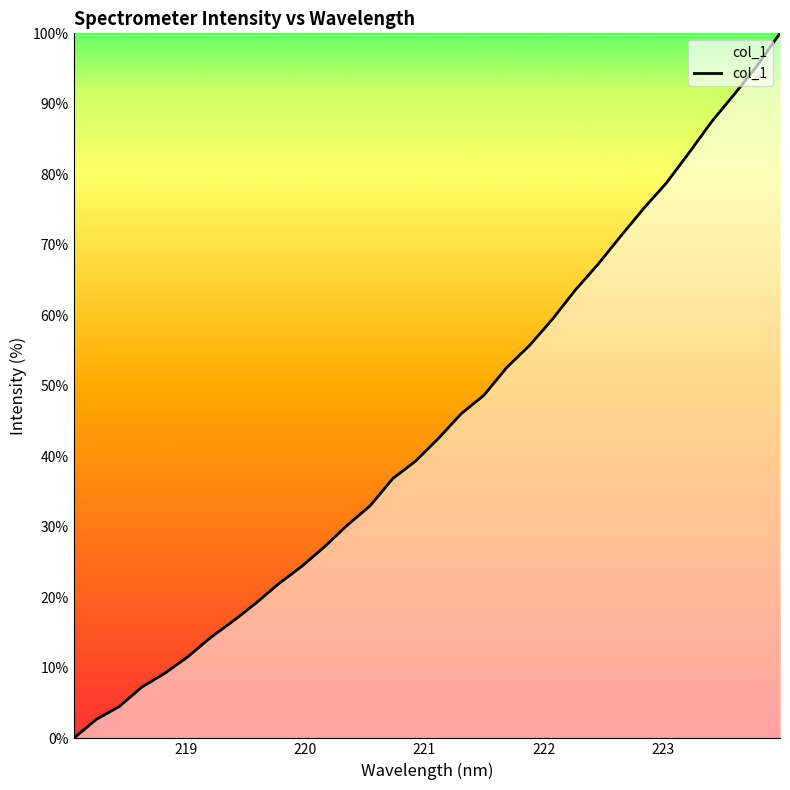

What is the greatest value displayed?

100.0